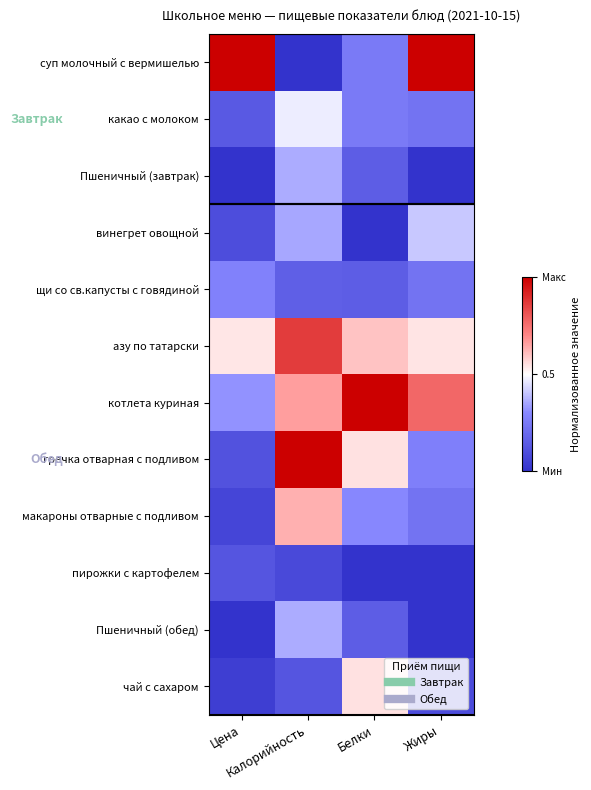

Reading left to right, what are all the values shown in this chart?

суп молочный с вермишелью: Цена=1.0	Калорийность=0.0	Белки=0.2	Жиры=1.0
какао с молоком: Цена=0.1	Калорийность=0.5	Белки=0.2	Жиры=0.2
Пшеничный (завтрак): Цена=0.0	Калорийность=0.4	Белки=0.1	Жиры=0.0
винегрет овощной: Цена=0.1	Калорийность=0.4	Белки=0.0	Жиры=0.4
щи со св.капусты с говядиной: Цена=0.3	Калорийность=0.2	Белки=0.1	Жиры=0.2
азу по татарски: Цена=0.5	Калорийность=0.9	Белки=0.6	Жиры=0.5
котлета куриная: Цена=0.3	Калорийность=0.7	Белки=1.0	Жиры=0.8
гречка отварная с подливом: Цена=0.1	Калорийность=1.0	Белки=0.6	Жиры=0.3
макароны отварные с подливом: Цена=0.1	Калорийность=0.6	Белки=0.3	Жиры=0.2
пирожки с картофелем: Цена=0.1	Калорийность=0.1	Белки=0.0	Жиры=0.0
Пшеничный (обед): Цена=0.0	Калорийность=0.4	Белки=0.1	Жиры=0.0
чай с сахаром: Цена=0.0	Калорийность=0.1	Белки=0.6	Жиры=0.1